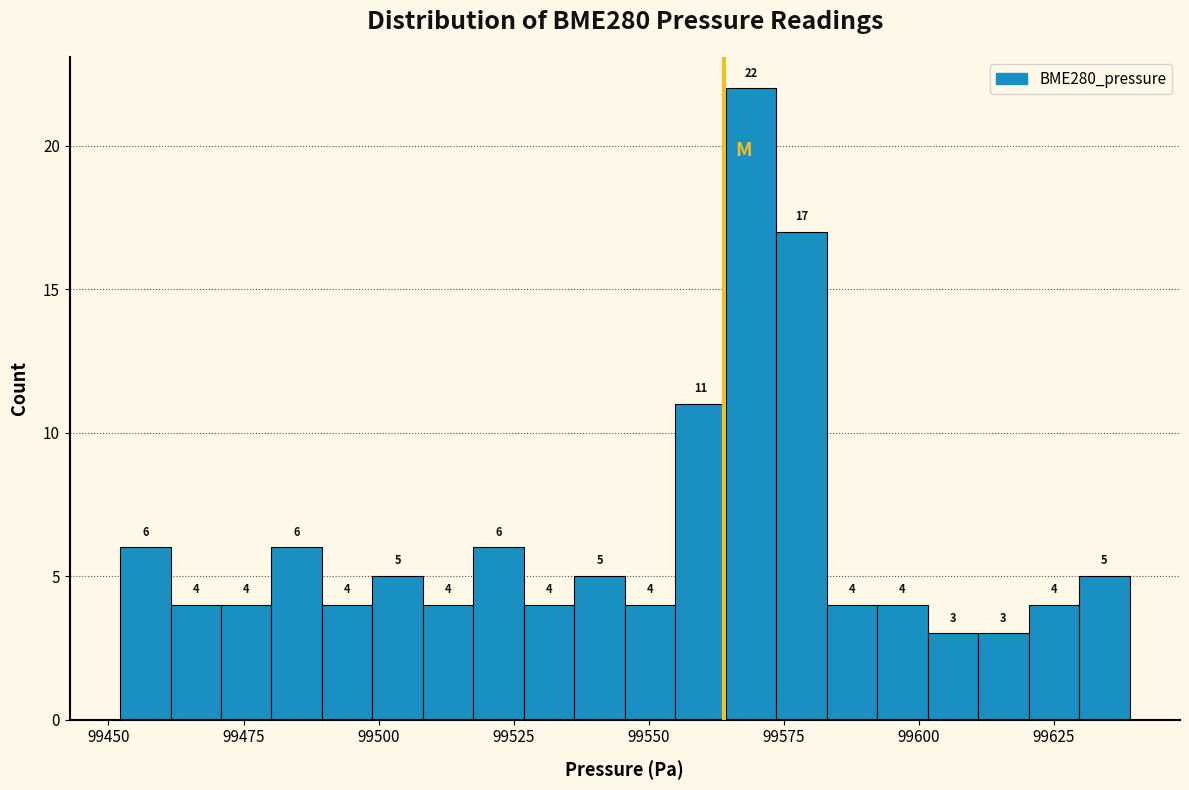

Read against the x-axis, roughly where is the centre of the tallest bar?

99570